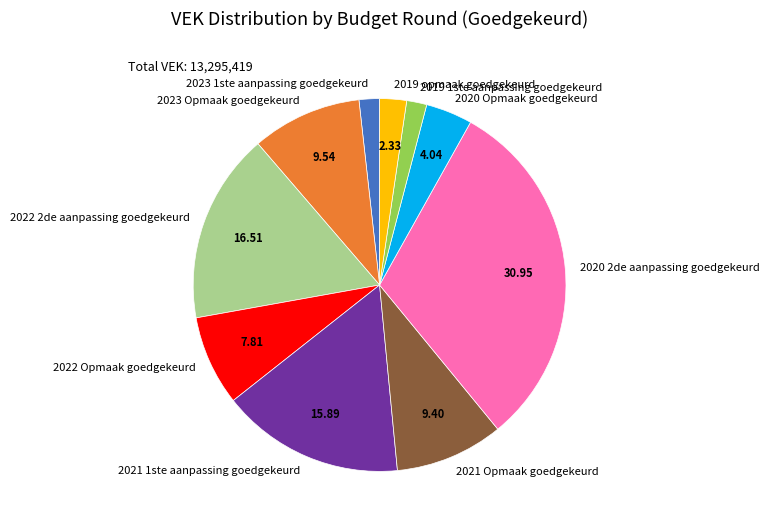

How many segments does this pie chart have?

10